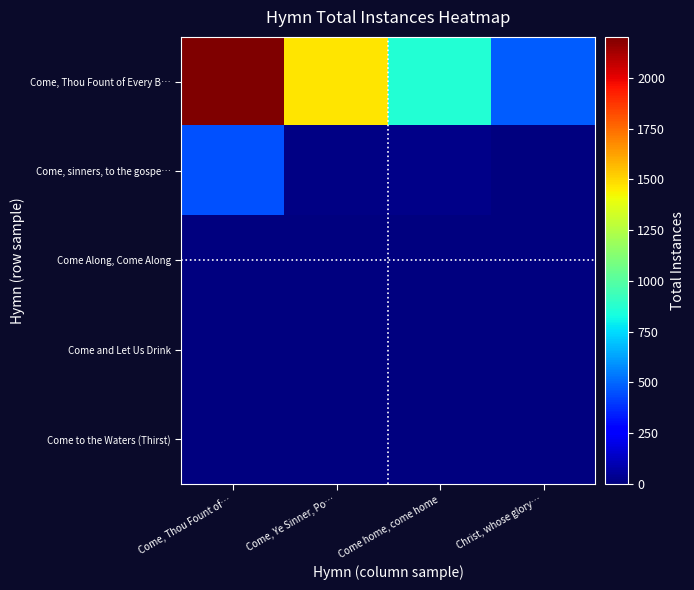

At Come, Ye Sinner, Po…, list the series in order from smallest to largest.

Come to the Waters (Thirst), Come and Let Us Drink, Come Along, Come Along, Come, sinners, to the gospe…, Come, Thou Fount of Every B…